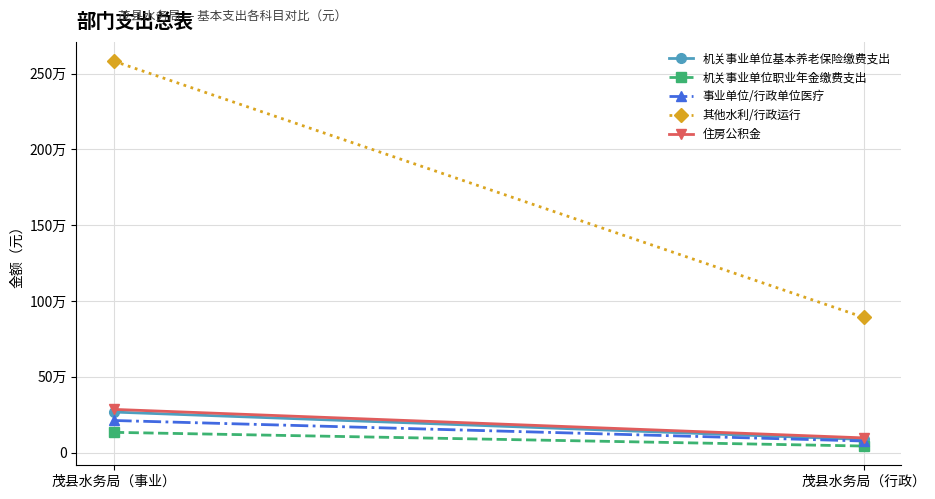

Reading left to right, extract all data points from this chart.

机关事业单位基本养老保险缴费支出: 茂县水务局（事业）=267634.7	茂县水务局（行政）=86937.9
机关事业单位职业年金缴费支出: 茂县水务局（事业）=133817.3	茂县水务局（行政）=43469.0
事业单位/行政单位医疗: 茂县水务局（事业）=211943.8	茂县水务局（行政）=76633.2
其他水利/行政运行: 茂县水务局（事业）=2582065.9	茂县水务局（行政）=892327.1
住房公积金: 茂县水务局（事业）=285204.0	茂县水务局（行政）=97236.0